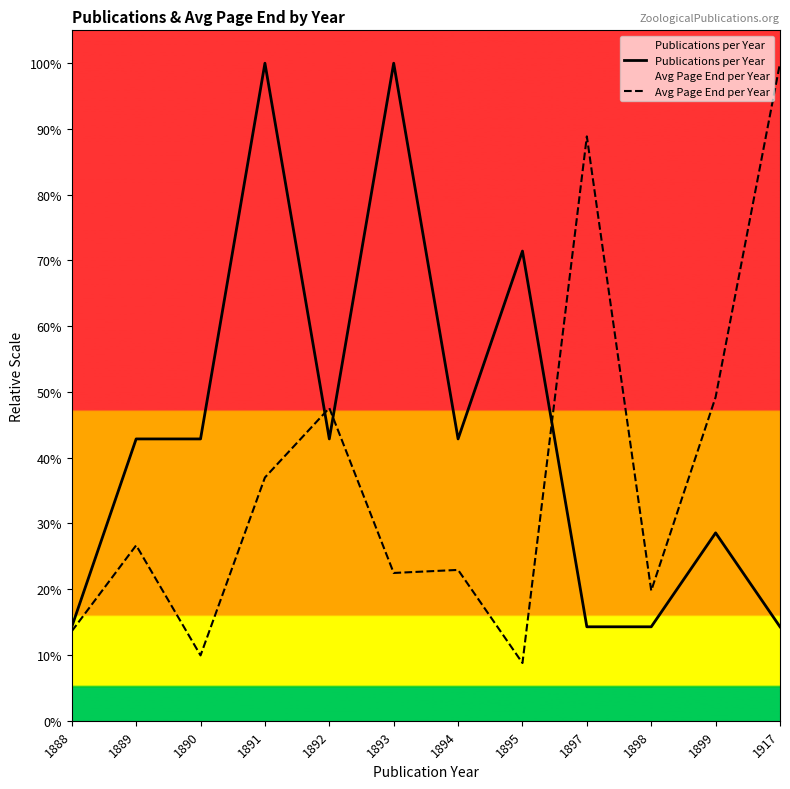

Which series has the widest spread of values?

Avg Page End per Year